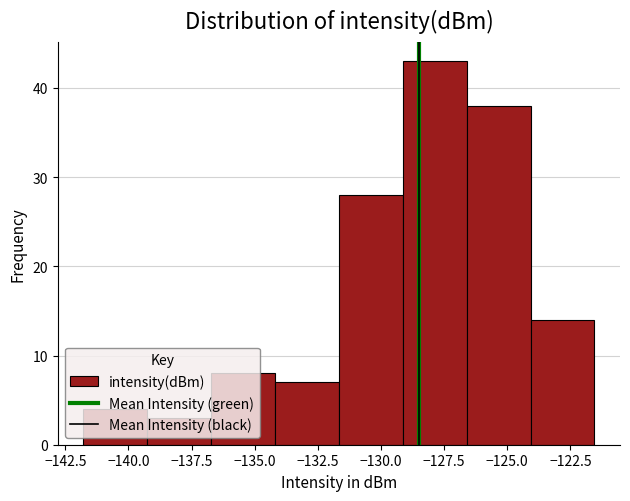

How tall is the bar that spans -136.5 to -134.0 on the x-axis? Neither the bar edges nor the heights are printed on the chart, so give them approximately, as read against the axes.

8